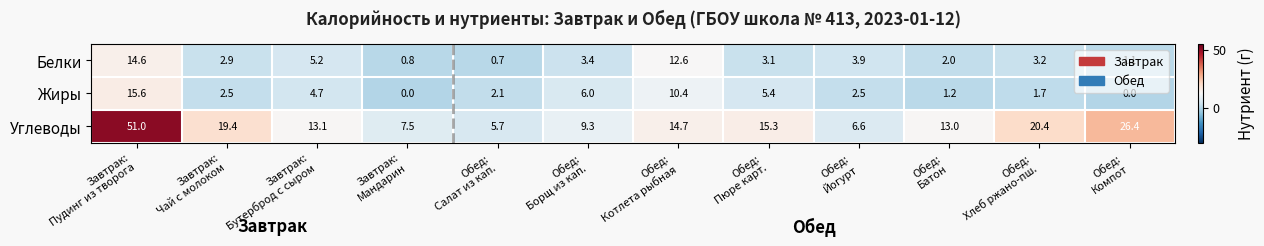

What is the sum of all Белки values?

53.5